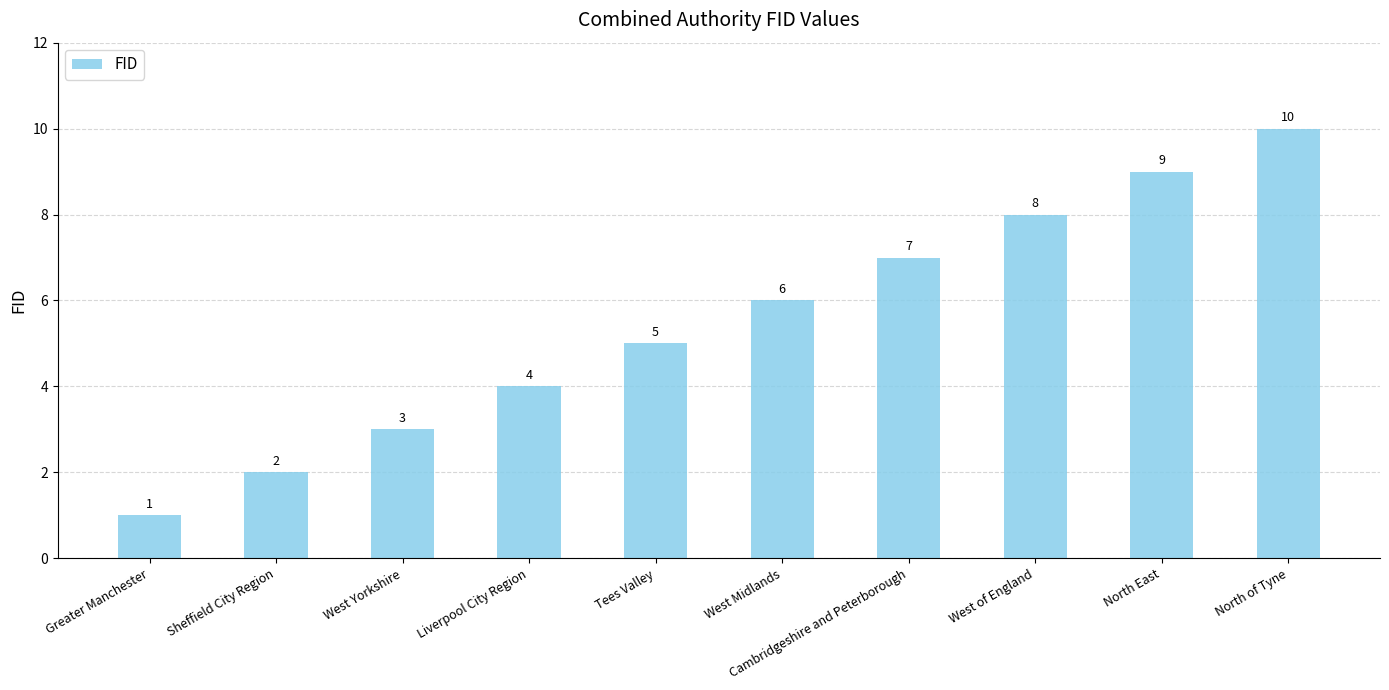

Which category has the lowest value across all series?

Greater Manchester